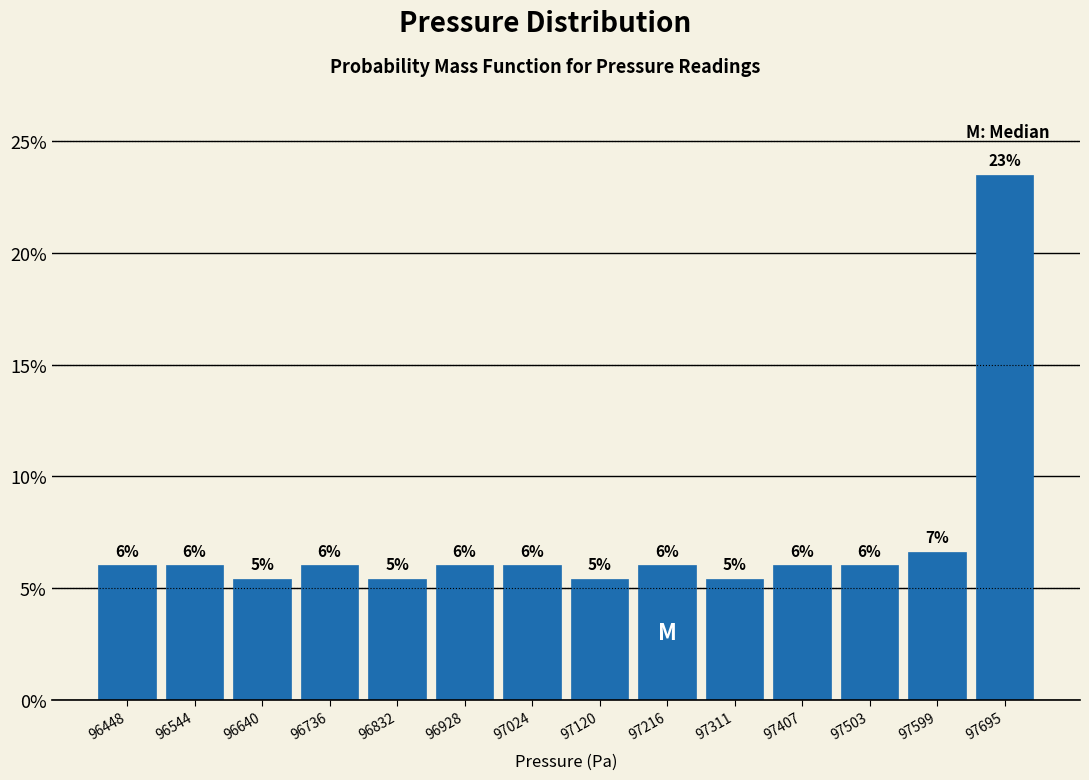

Which range on the x-axis has the tallest bar?

97650 to 97740